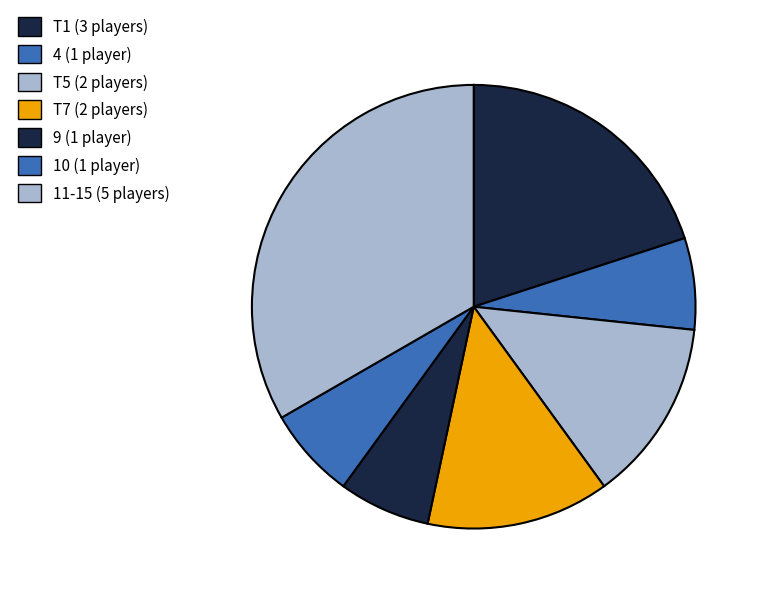

How many slices are in this pie chart?

7